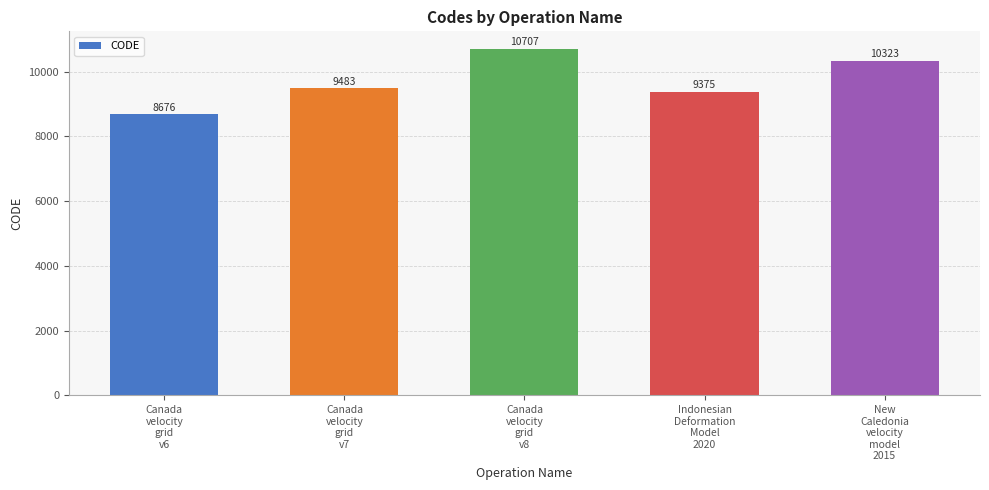

Rank the categories by value from lowest to highest.

Canada
velocity
grid
v6, Indonesian
Deformation
Model
2020, Canada
velocity
grid
v7, New
Caledonia
velocity
model
2015, Canada
velocity
grid
v8